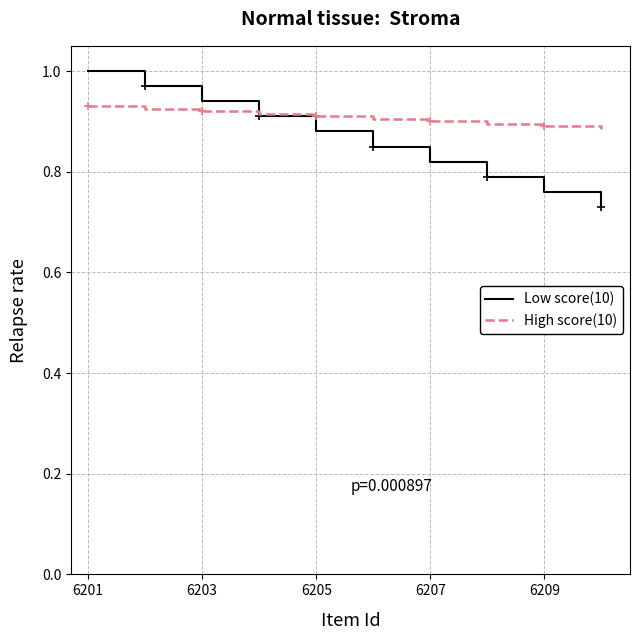

Rank the series by their average value, from lowest to highest.

Low score(10), High score(10)